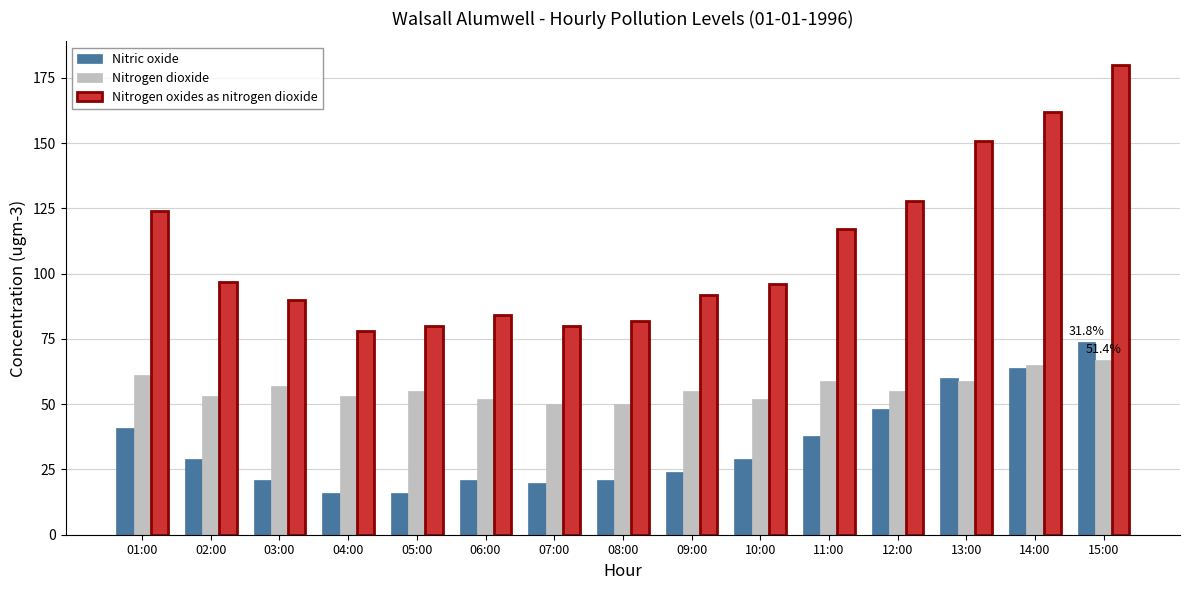

Rank the series by their average value, from lowest to highest.

Nitric oxide, Nitrogen dioxide, Nitrogen oxides as nitrogen dioxide